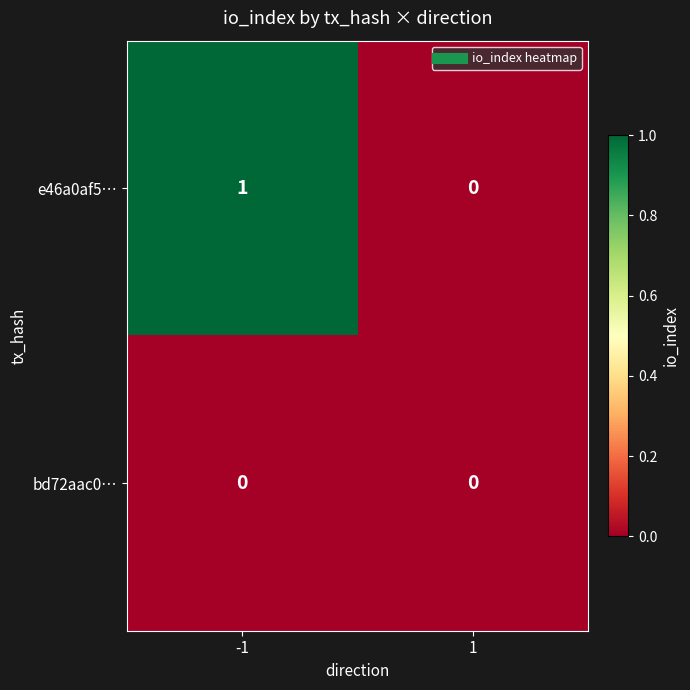

Which series has the widest spread of values?

e46a0af5…